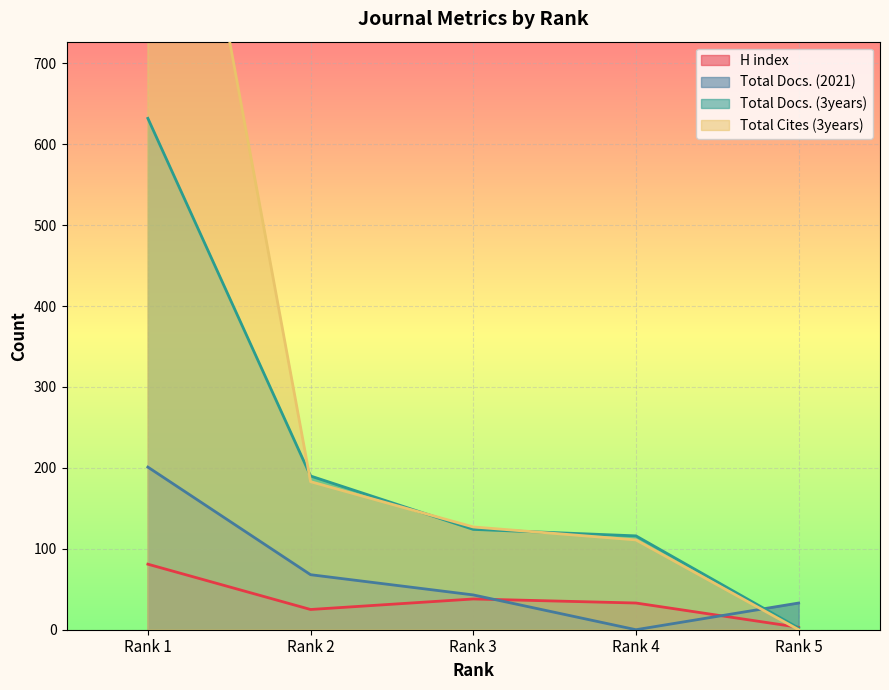

How many lines are shown in the chart?

4